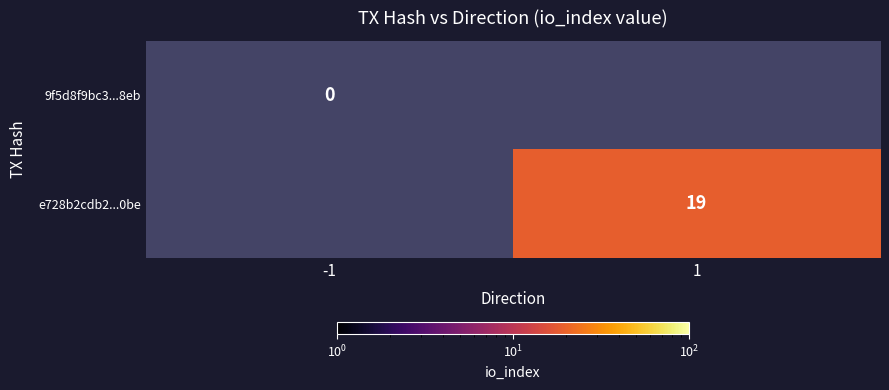

The e728b2cdb2...0be series shows 8 at 1. True or false?

False